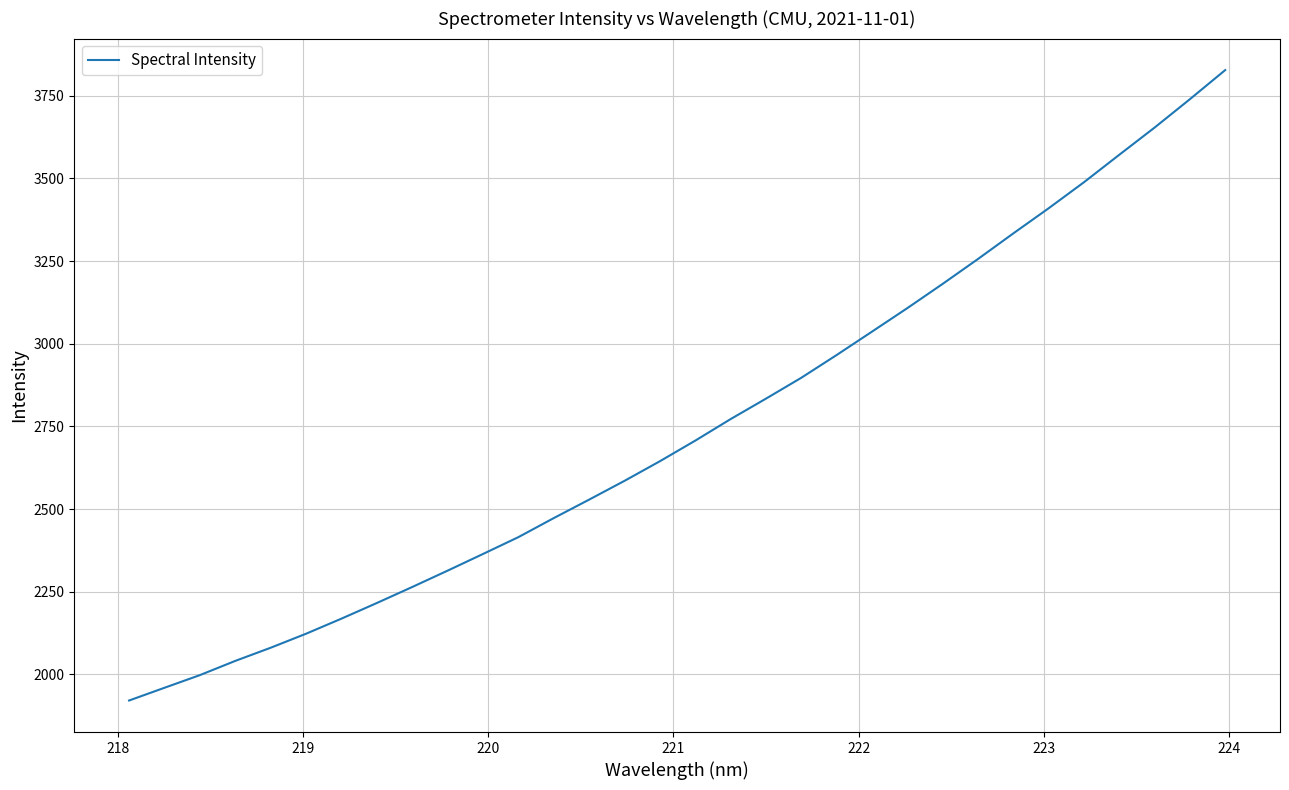

What is the difference between the maximum and minimum values?

1906.9